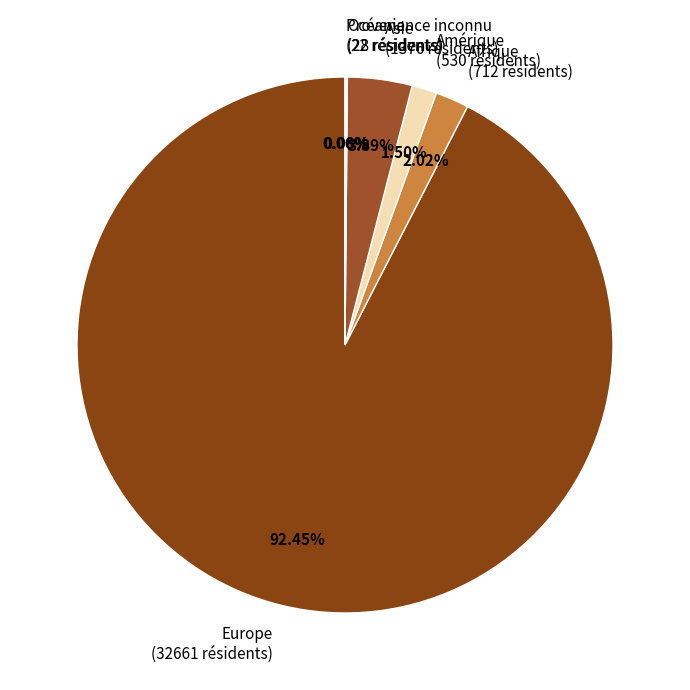

Which has a higher value, Europe (32661 résidents) or Amérique (530 résidents)?

Europe (32661 résidents)